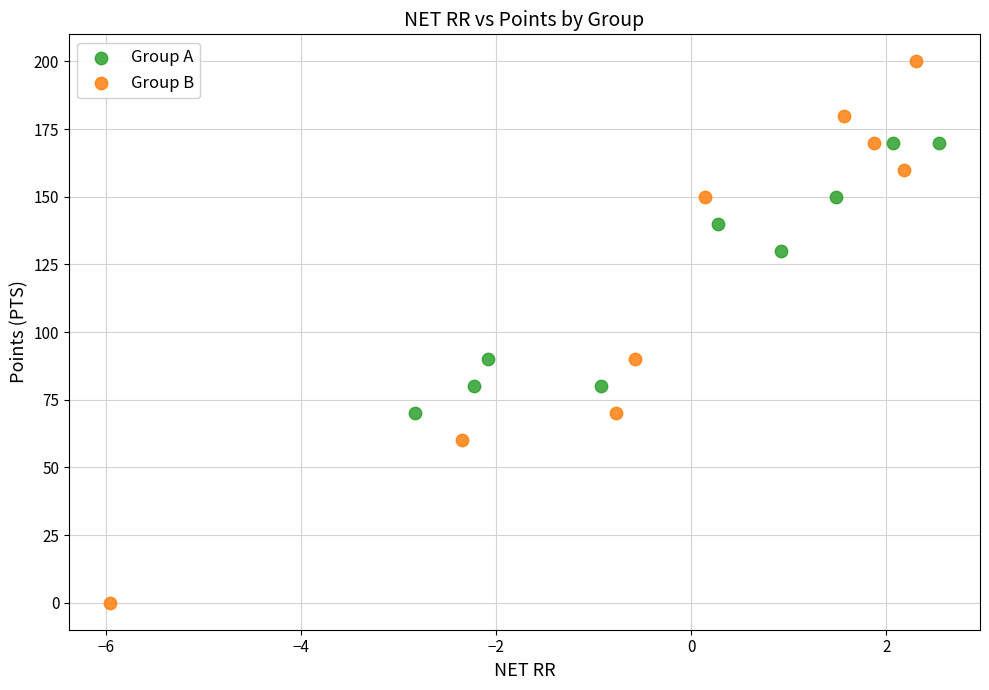

Which series reaches the minimum Y coordinate?

Group B